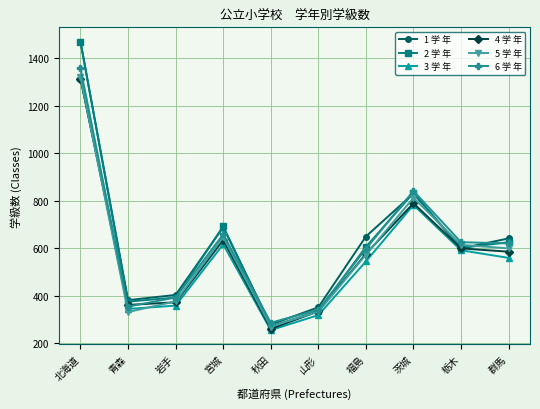

What is the difference between the second highest and minimum values in the 3 学 年 series?

527